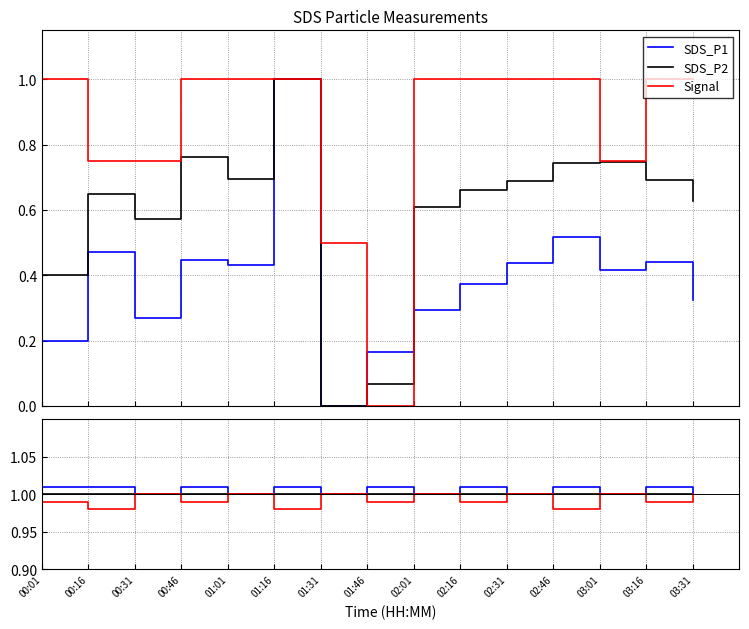

What is the label of the 13th point from the right?

00:31